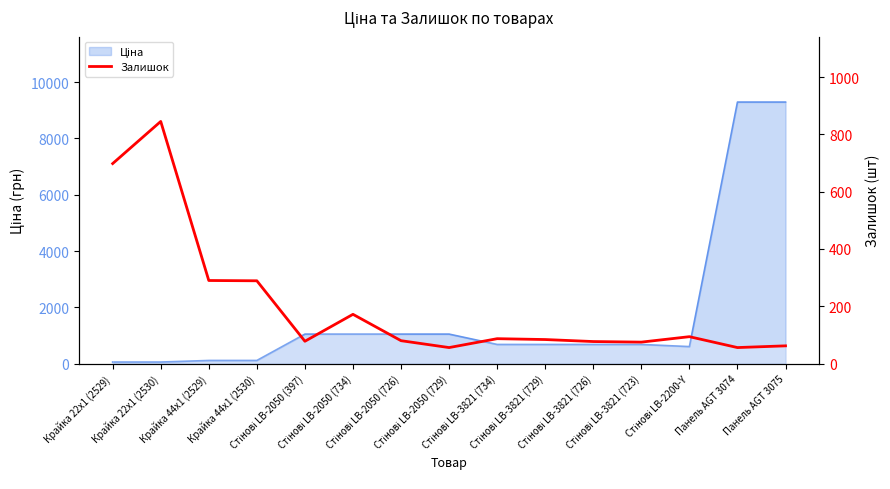

What is the difference between the second highest and second lowest values?

642